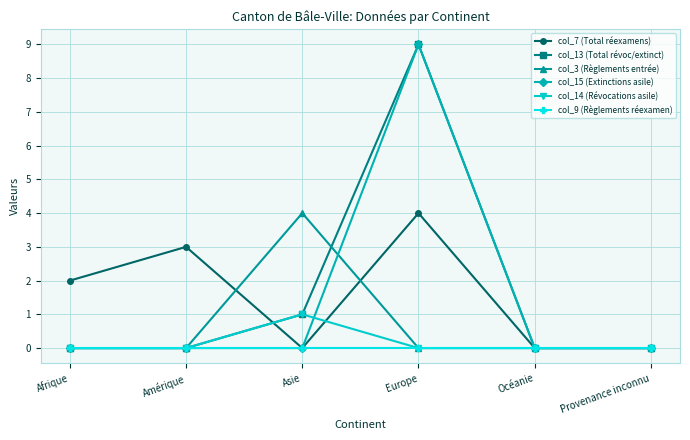

What is the label of the 2nd point from the right?

Océanie